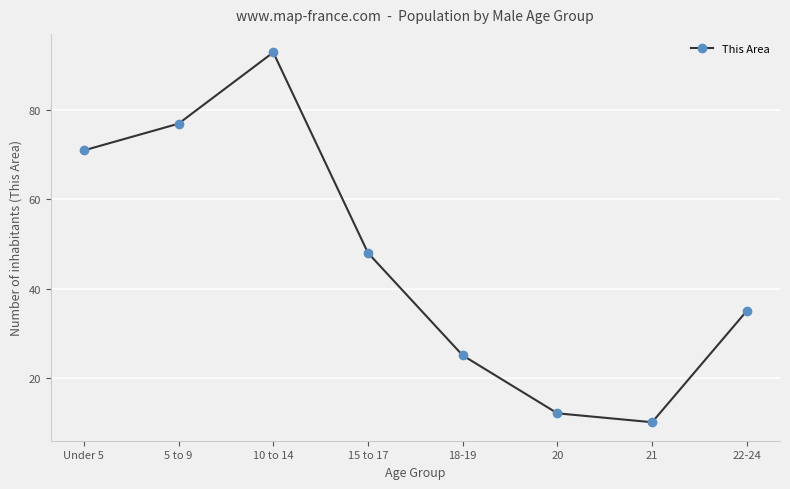

What is the sum of the values at 21 and 5 to 9?

87